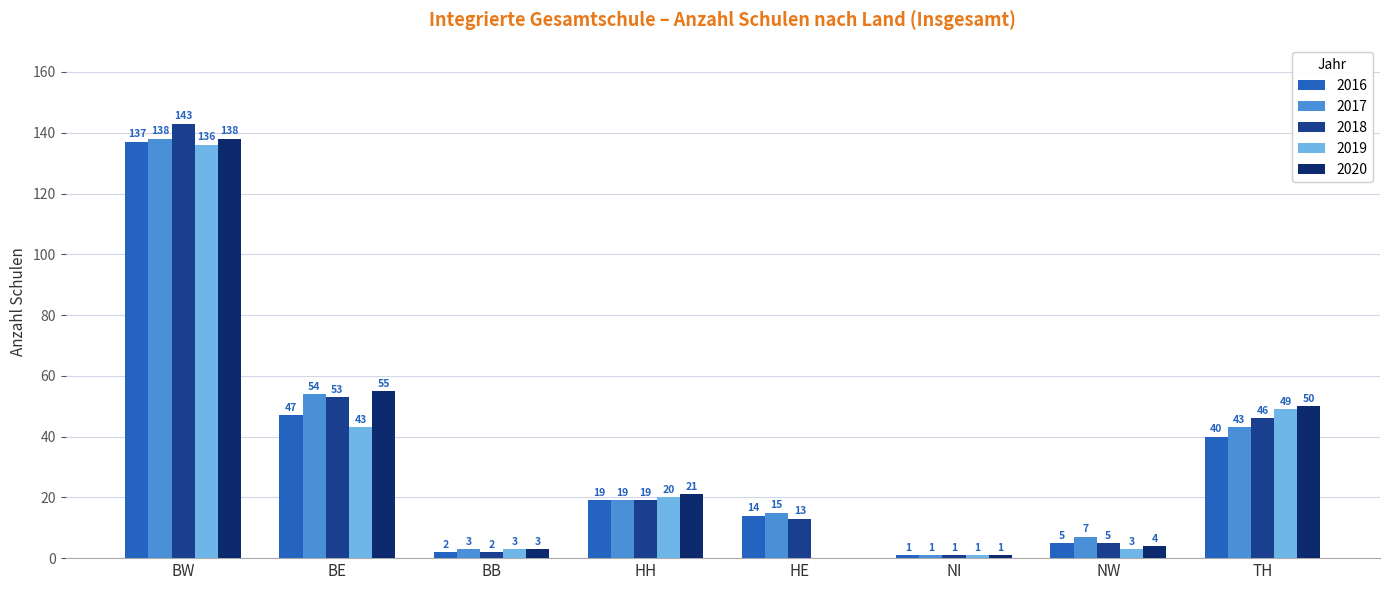

At which category is the sum across all series the highest?

BW